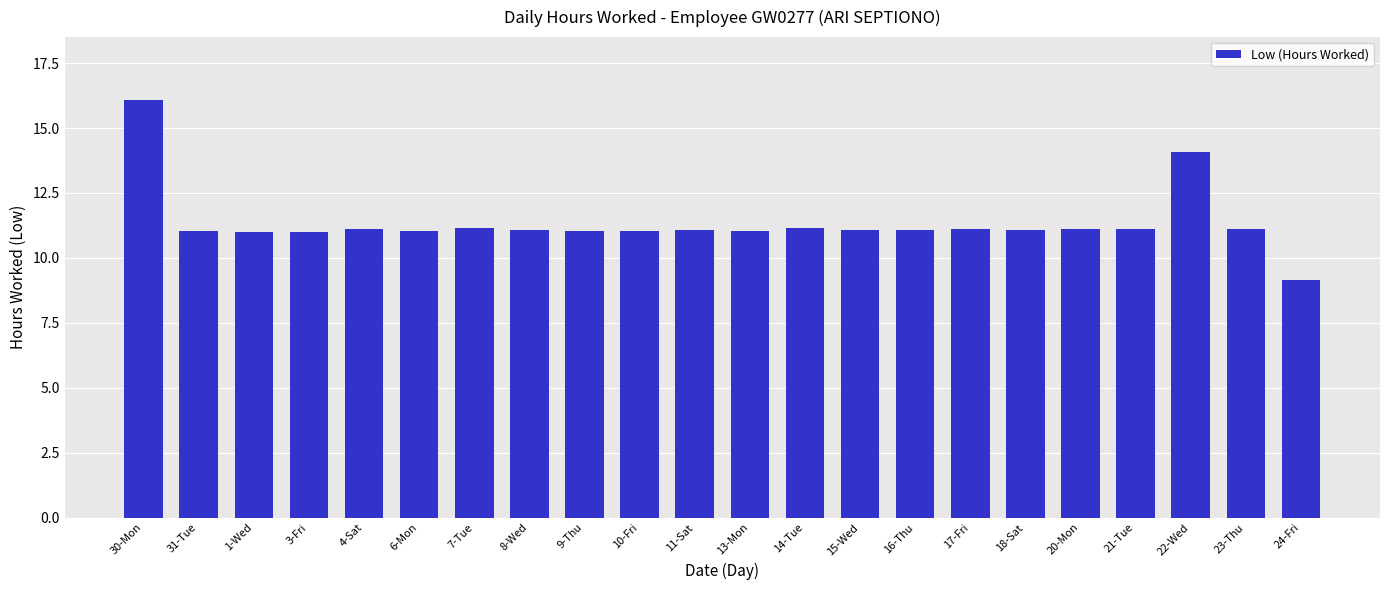

How many categories are shown in the chart?

22